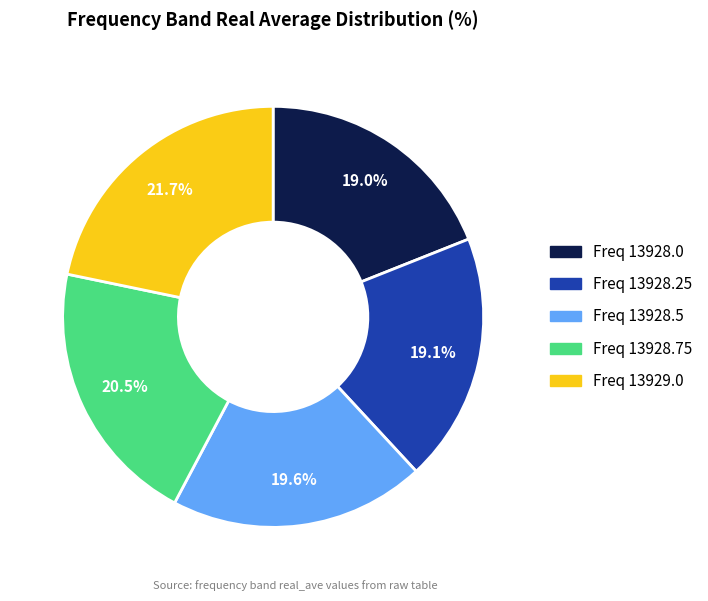

Is there a majority slice in this chart?

No